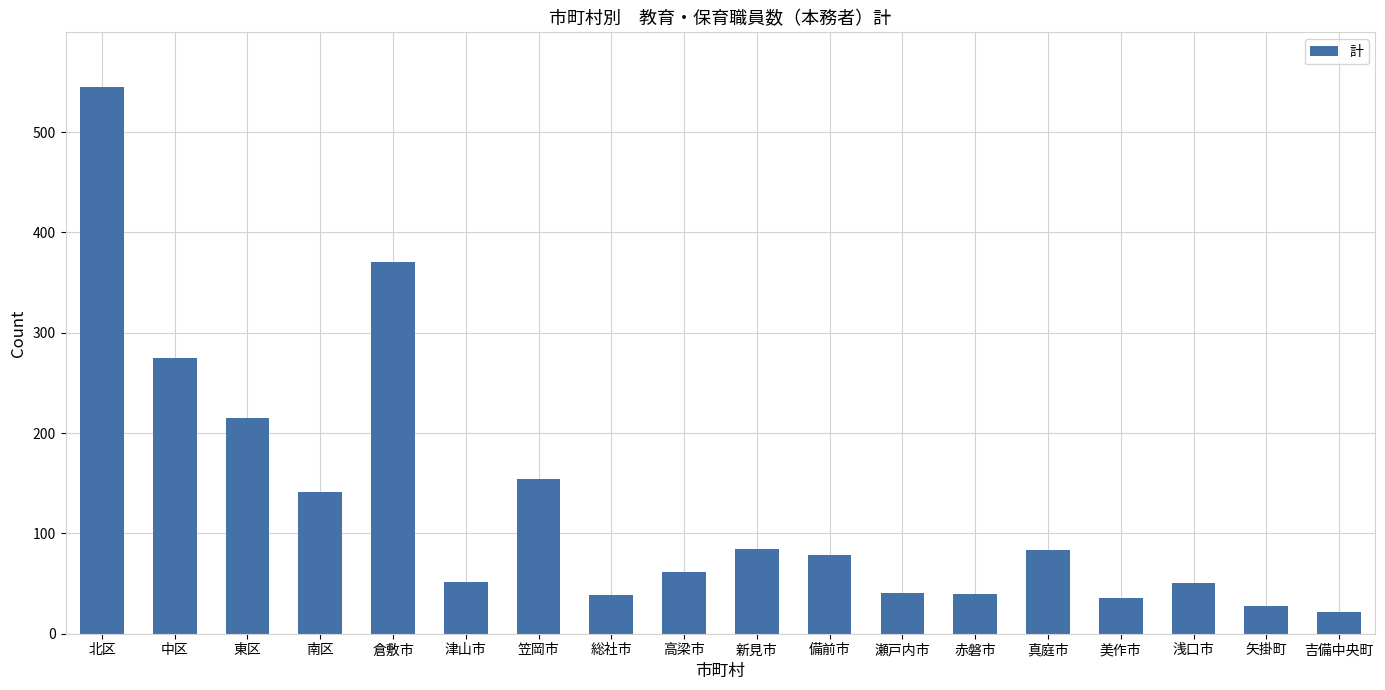

What position from the right is 東区?

16